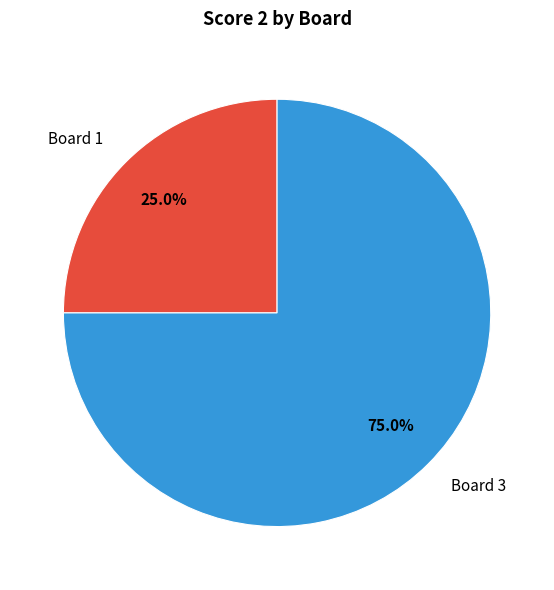

Combined, do Board 3 and Board 1 account for over 50%?

Yes